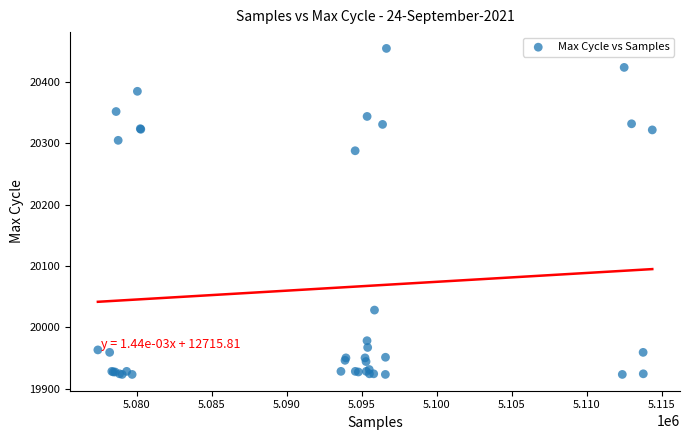

What Y value in the scatter plot is closest to 20189?

20288